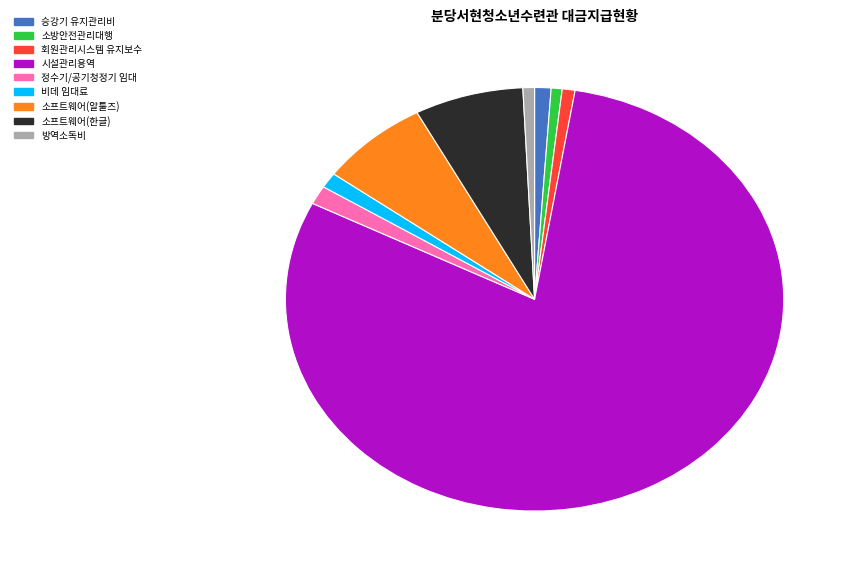

Does any single category account for the majority?

Yes